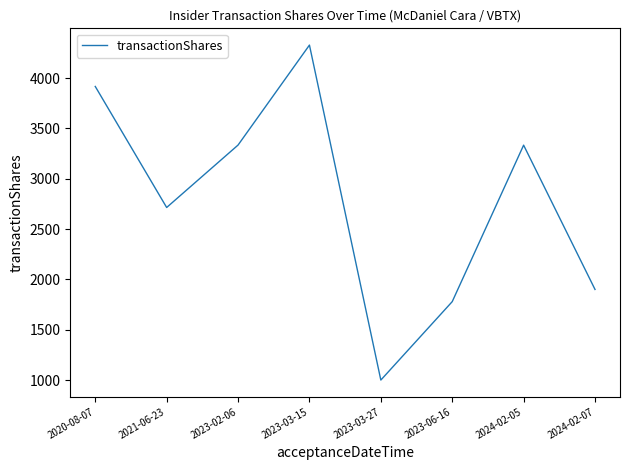

Is this an area chart (filled region under the line)?

No